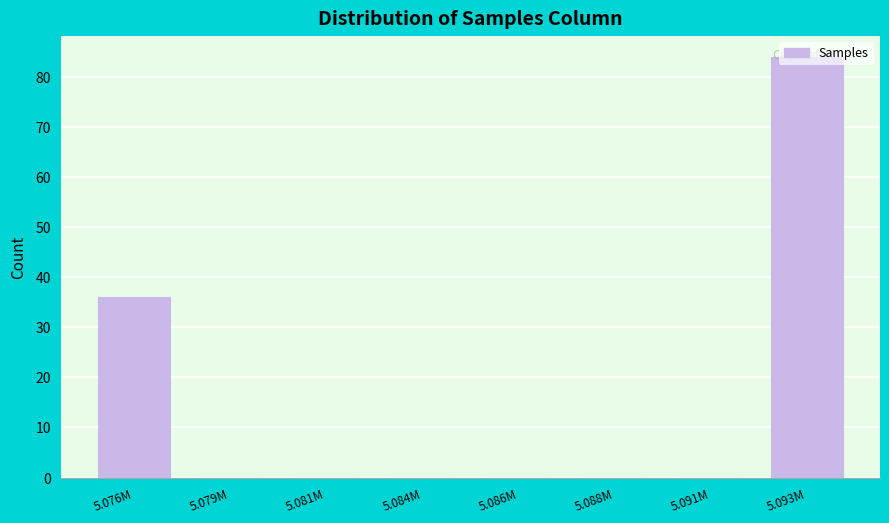

What is the change in value from 5.084M to 5.093M?

+84